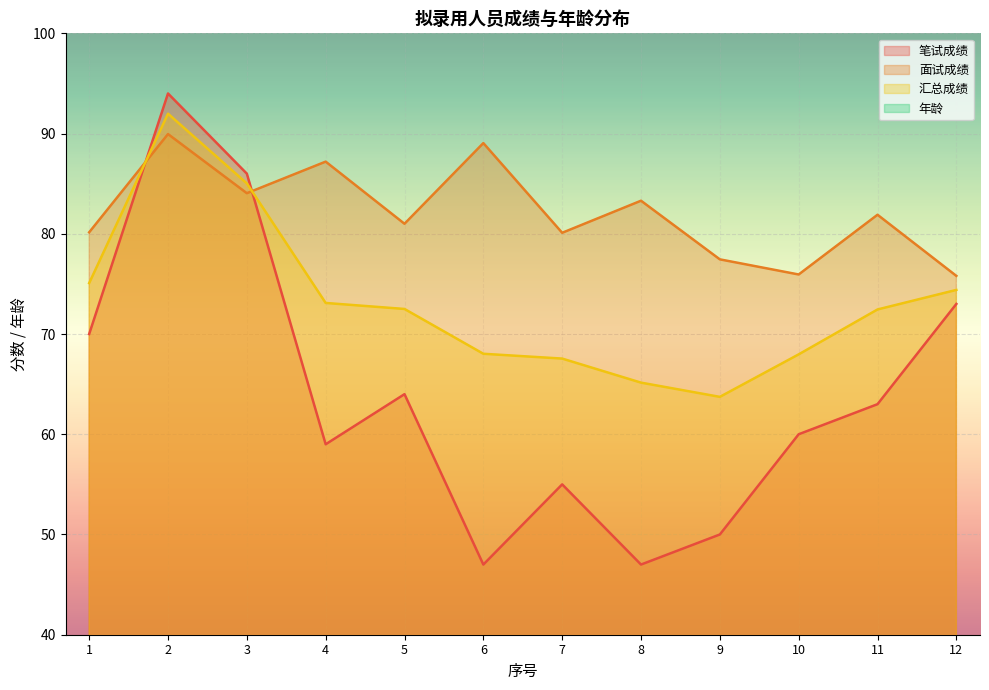

True or false: 面试成绩 and 汇总成绩 cross at least once.

True